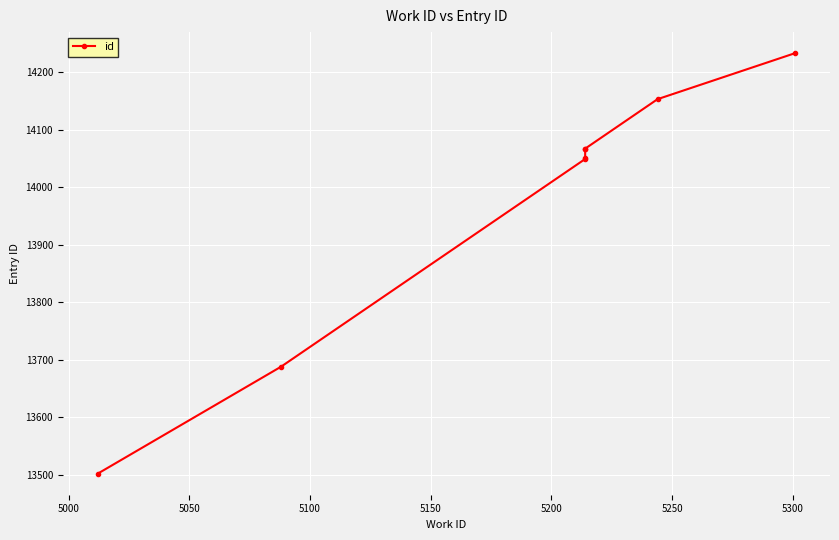

What is the difference between the second highest and second lowest values?

465